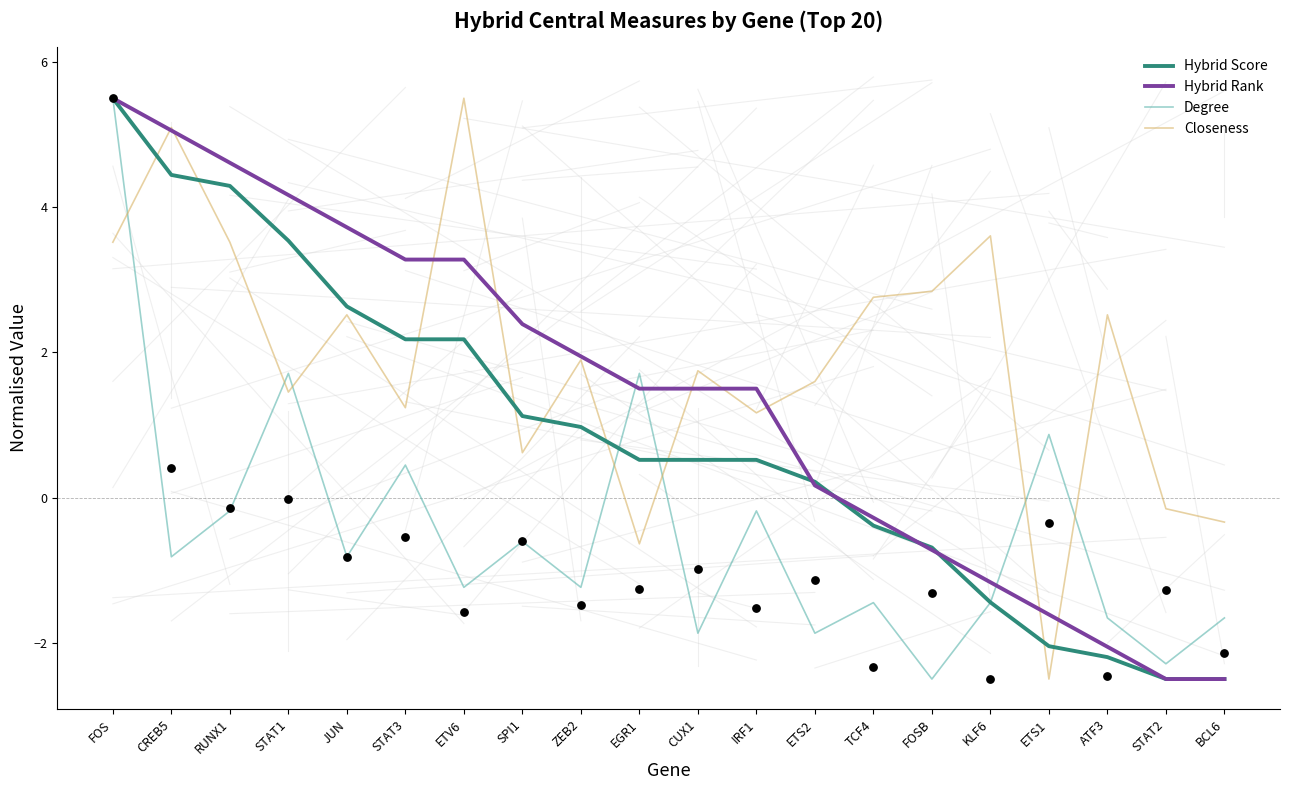

Which series reaches the minimum Y coordinate?

Hybrid Score